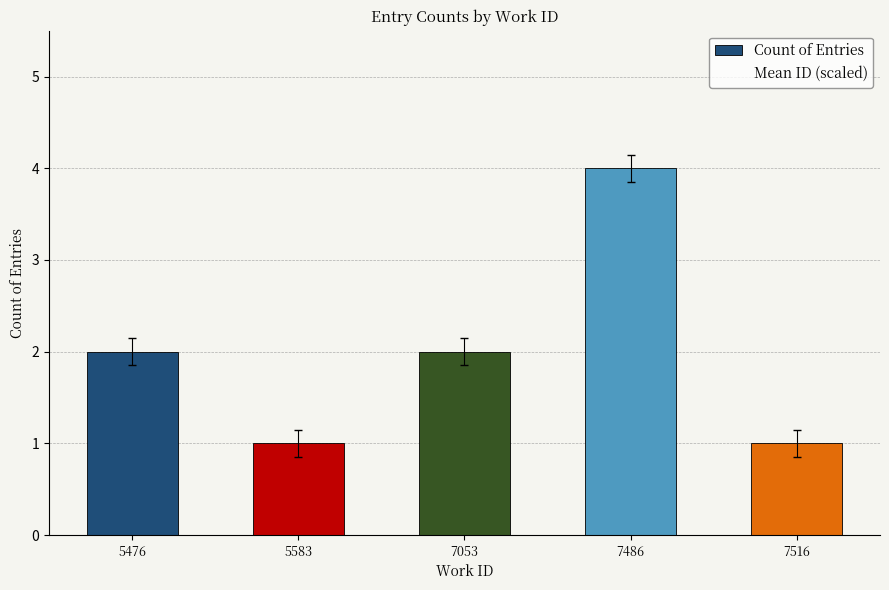

How many categories are shown in the chart?

5